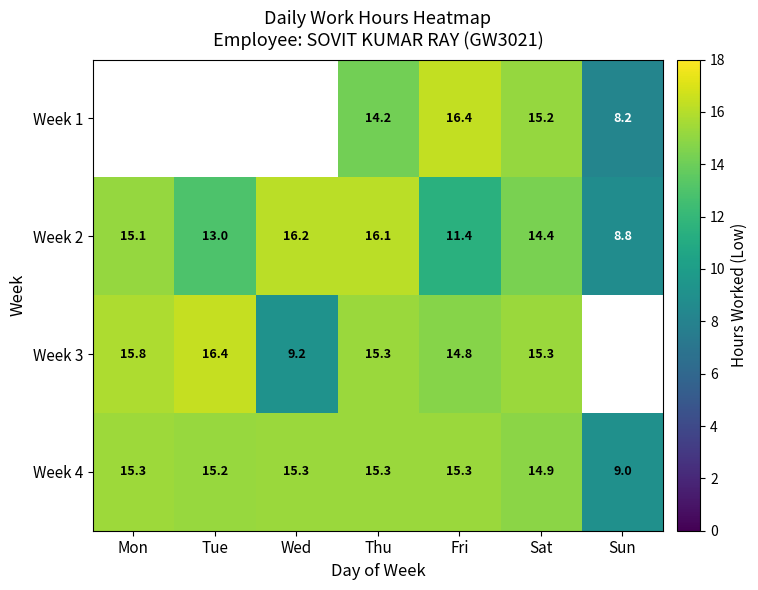

Read the Week 2 value at Sun.

8.8